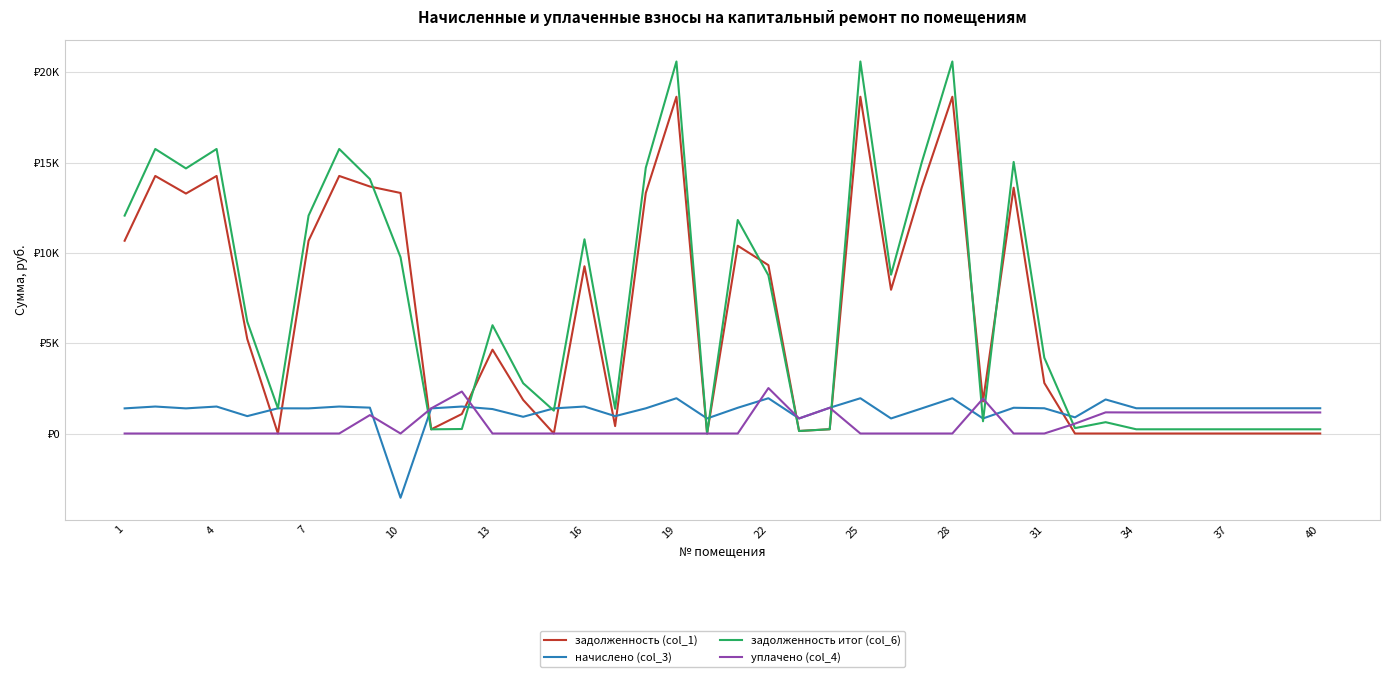

How many intersections are there between задолженность (col_1) and уплачено (col_4)?

7